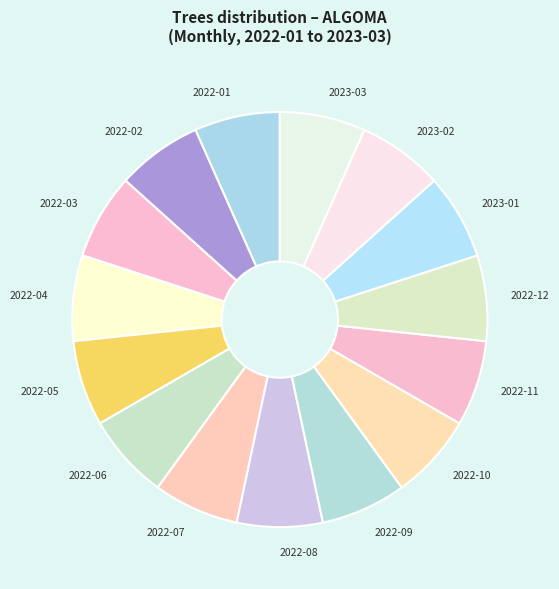

True or false: 2023-03 accounts for 1% of the total.

False